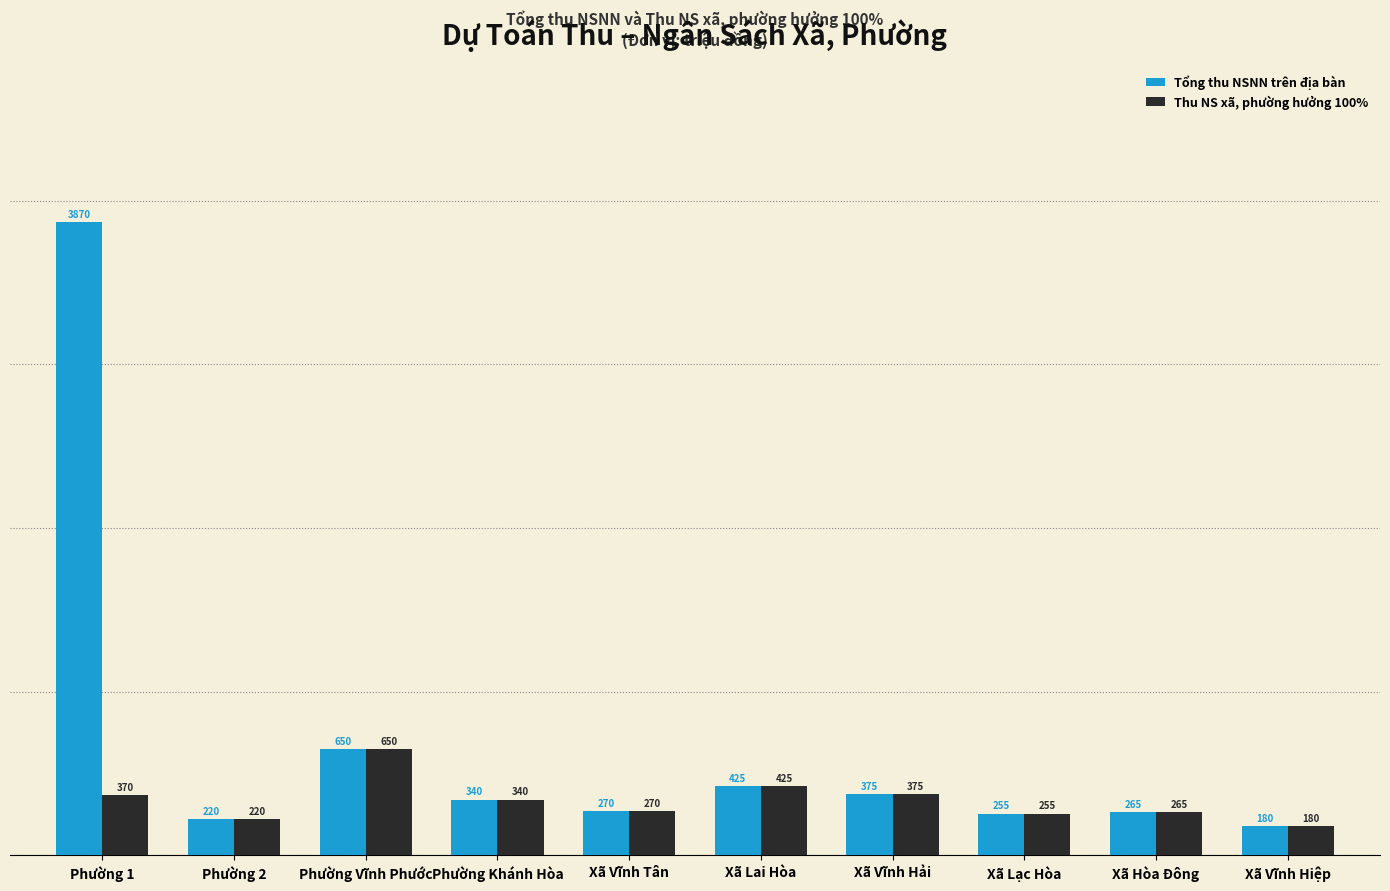

What is the value of the Tổng thu NSNN trên địa bàn bar at the 5th from the left?

270